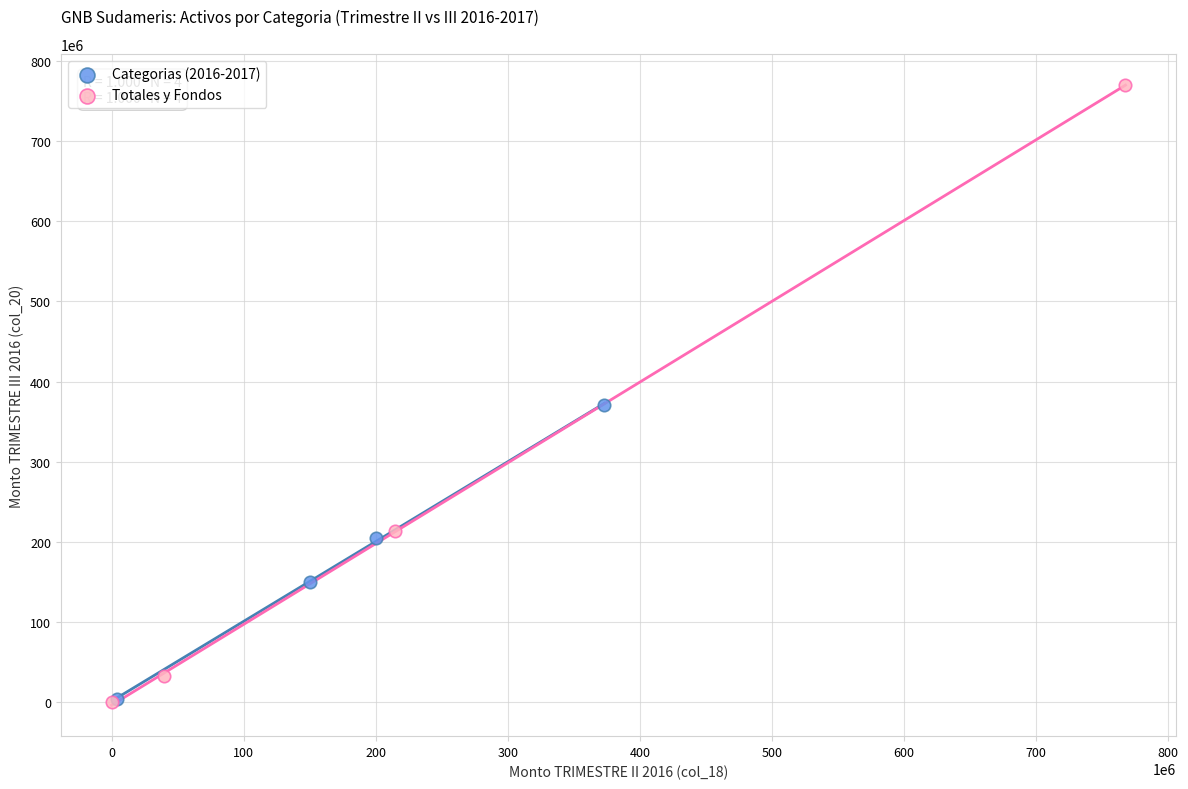

What are all the series names shown in the legend?

Categorias (2016-2017), Totales y Fondos